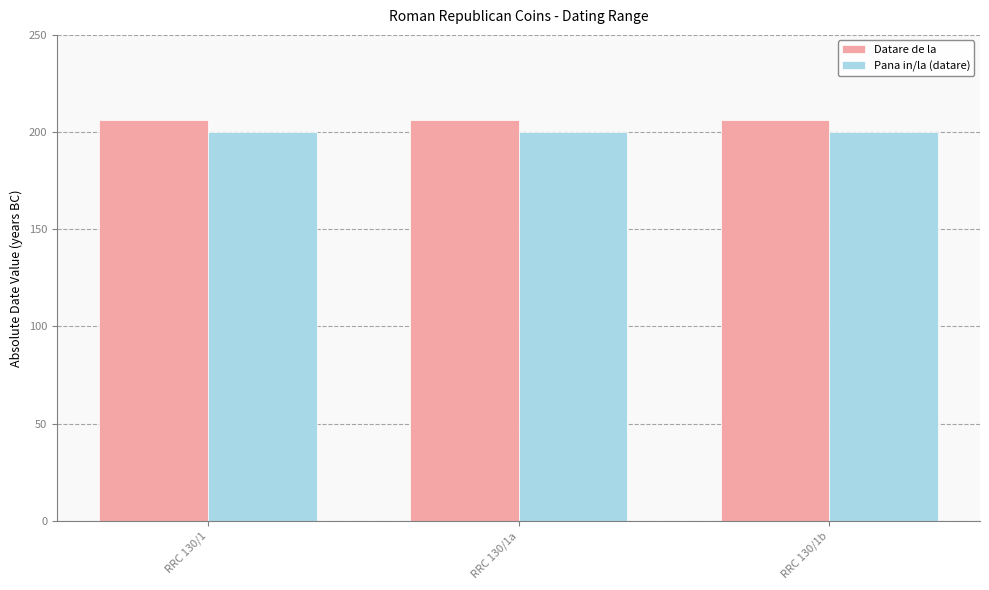

What is the spread (max minus min) of values at RRC 130/1a?

6